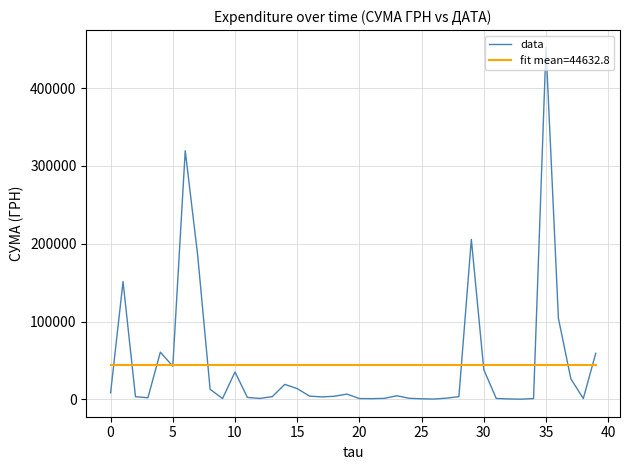

What is the maximum value for data?

452100.0